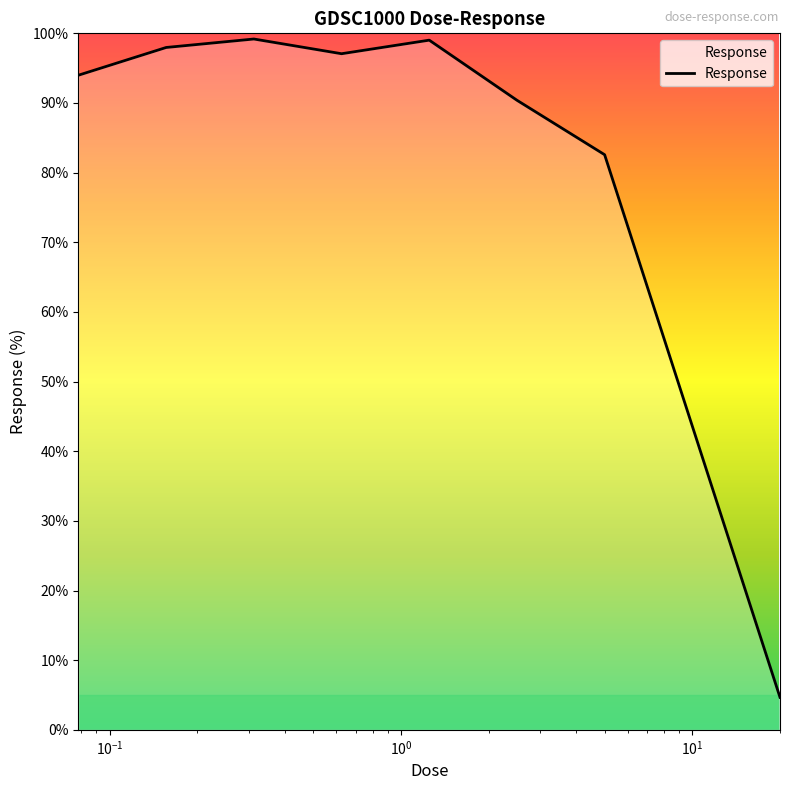

What is the difference between the maximum and minimum values?

94.5